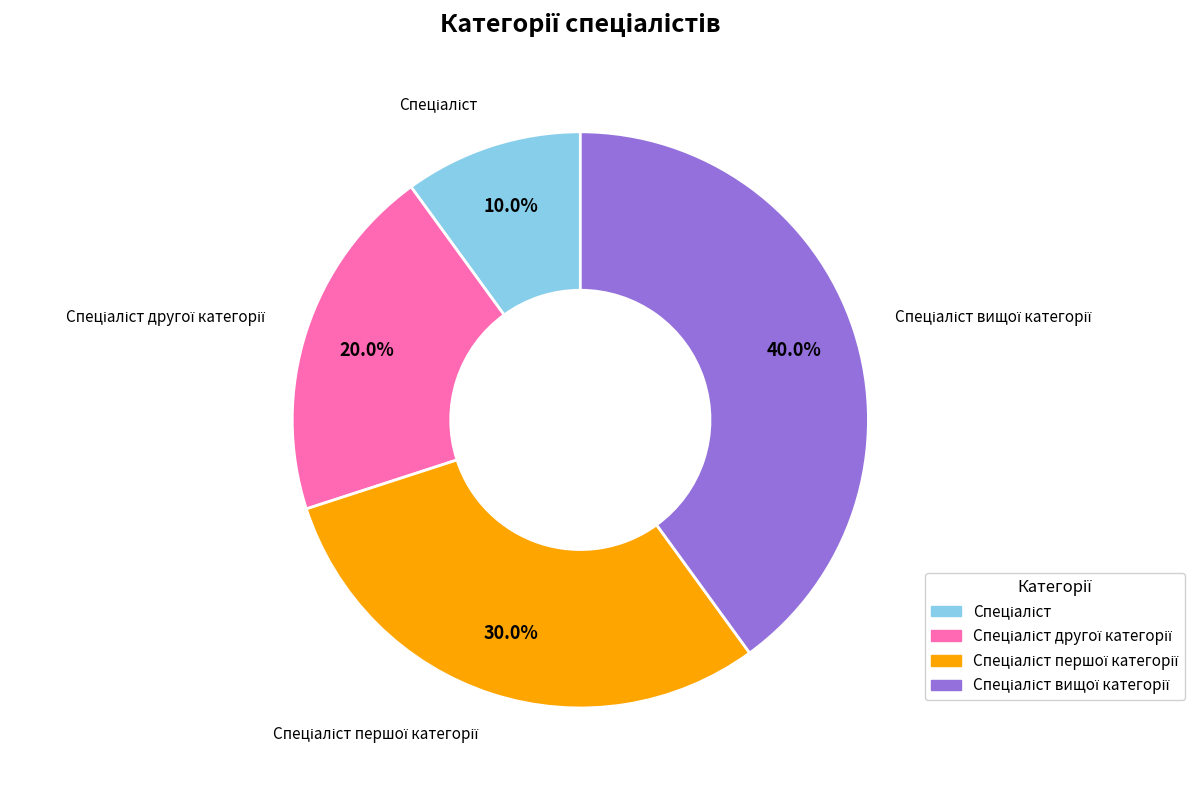

Does any single category account for the majority?

No